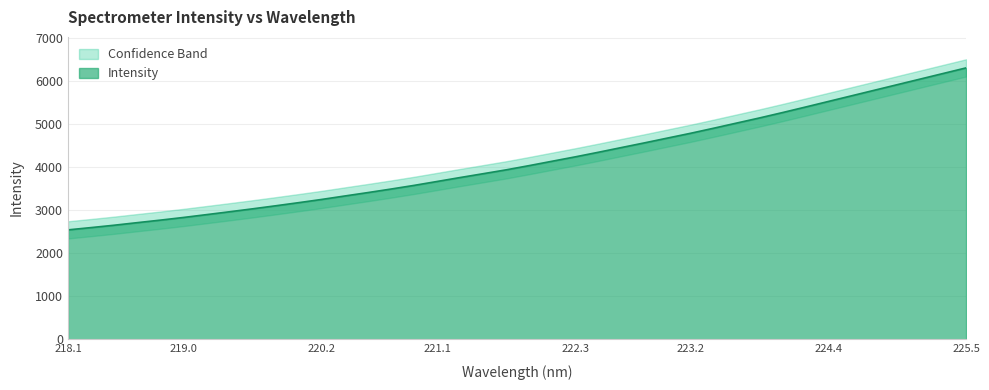

The value at 218.1 is 2543.7. True or false?

True